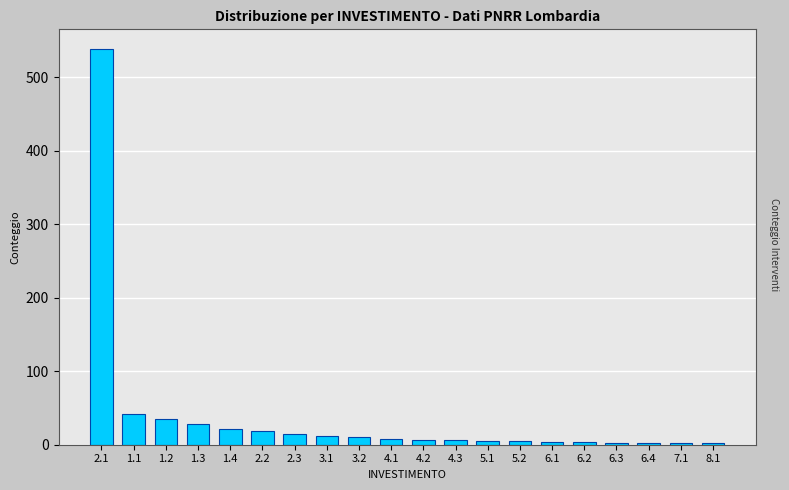

Which has a higher value, 2.1 or 1.1?

2.1